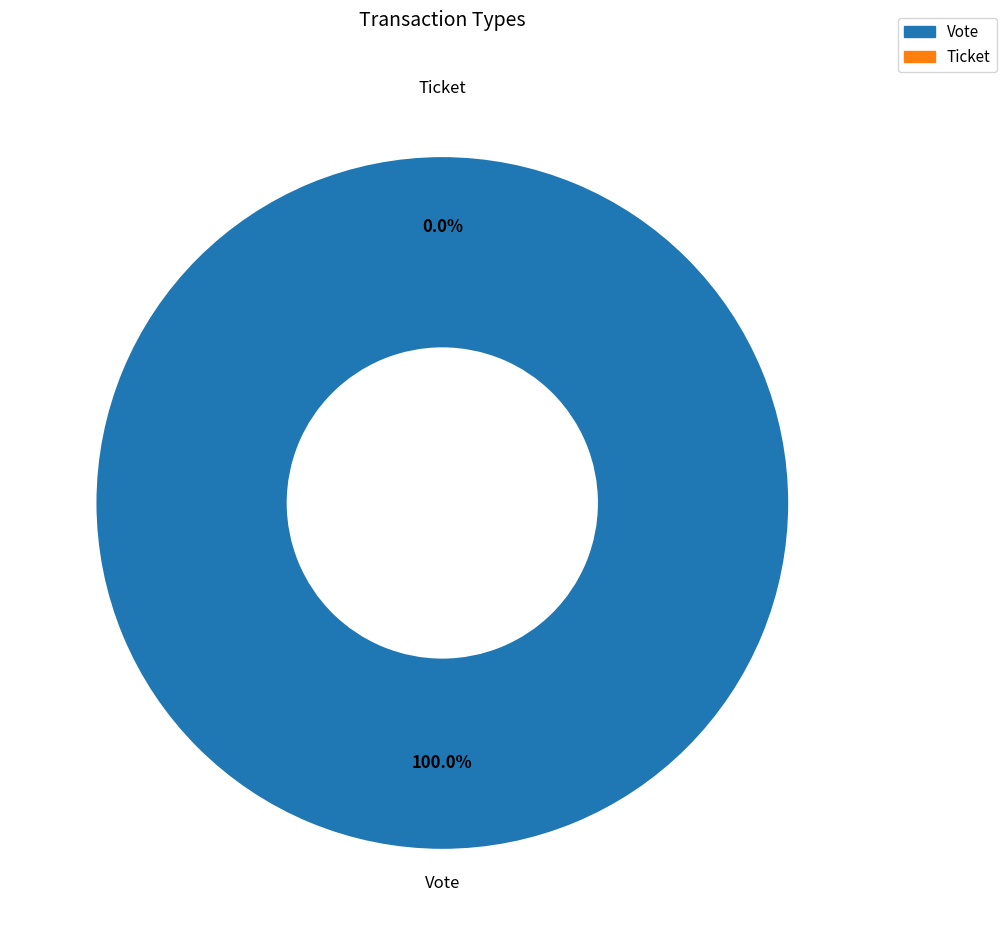

Which has a higher value, Ticket or Vote?

Vote